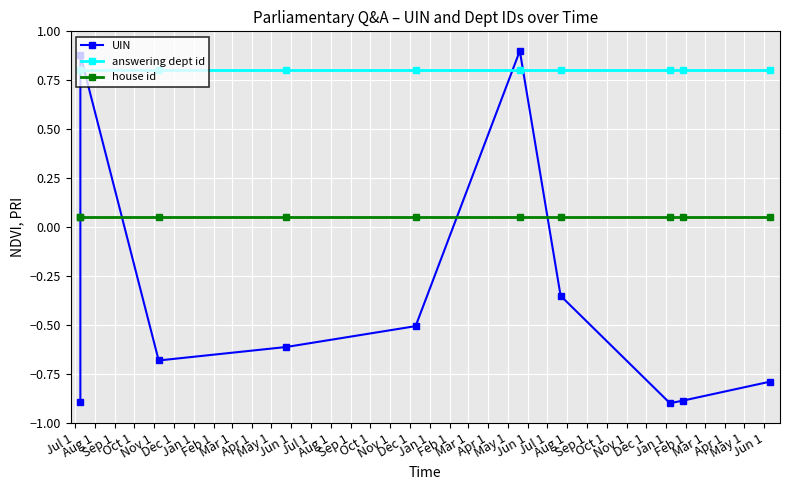

What is the value of the house id point at the 4th from the left?

0.1